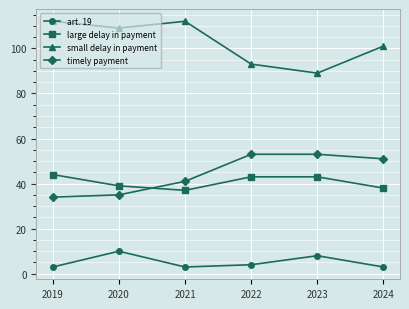

Is it true that small delay in payment equals 169 at 2021?

False